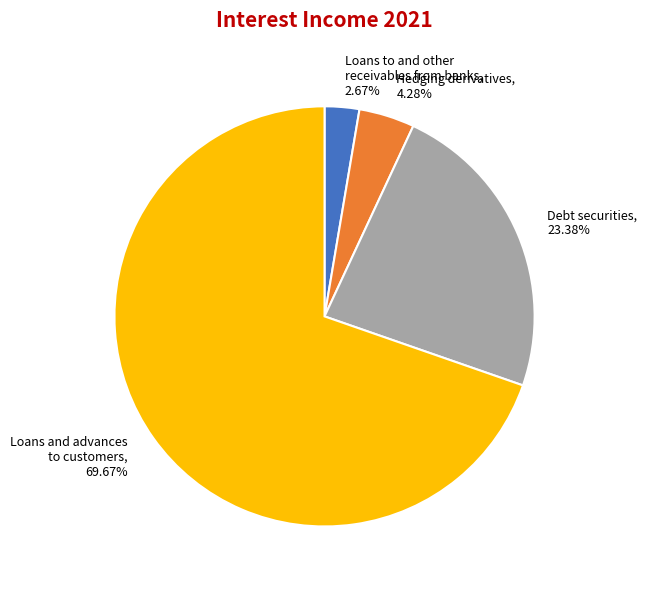

Does any single category account for the majority?

Yes